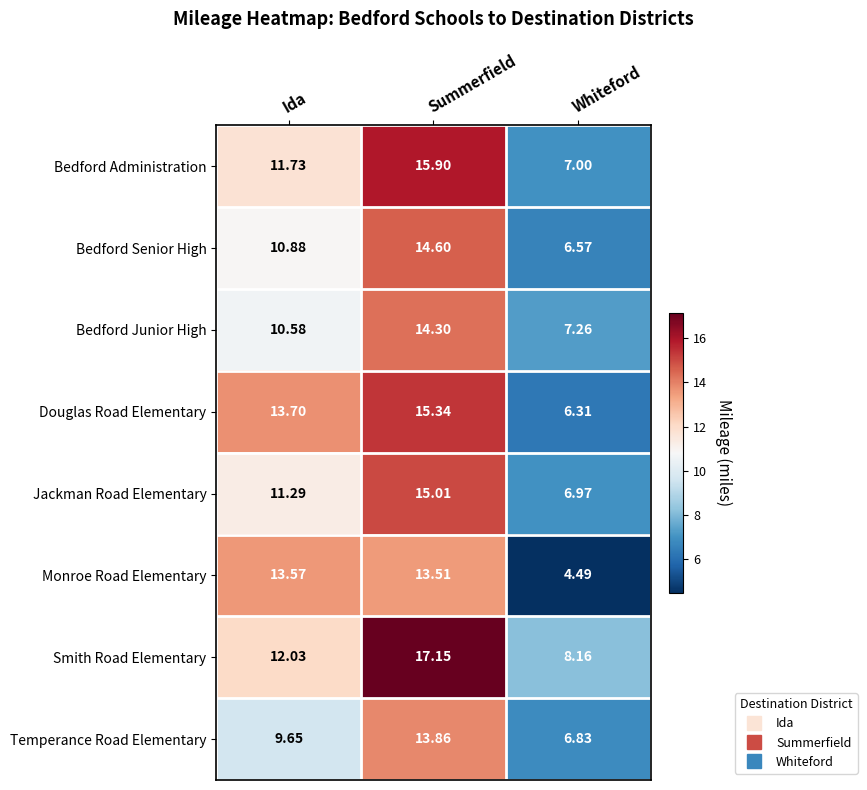

What is the minimum value shown in the chart?

4.5